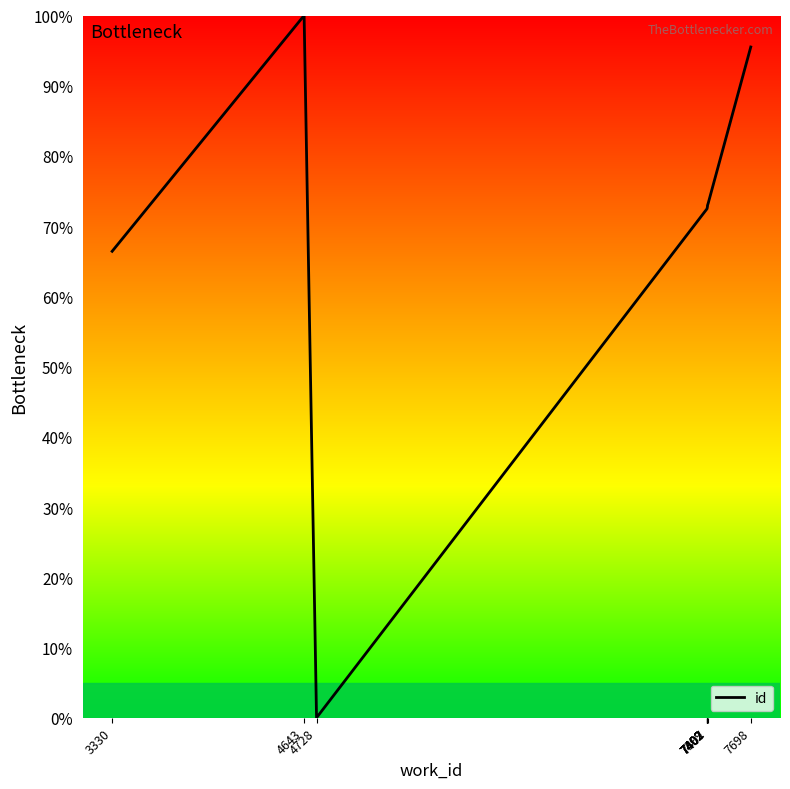

The chart shows a value of 0.0 at 4728. True or false?

True